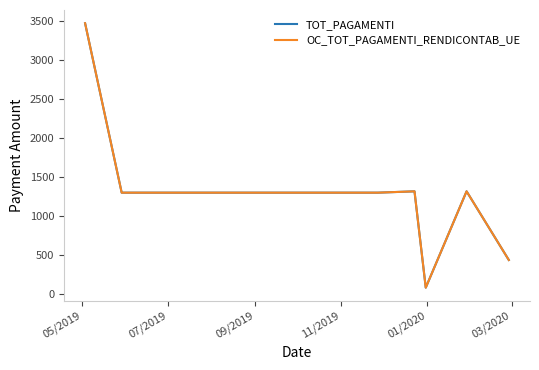

True or false: OC_TOT_PAGAMENTI_RENDICONTAB_UE and TOT_PAGAMENTI cross at least once.

False